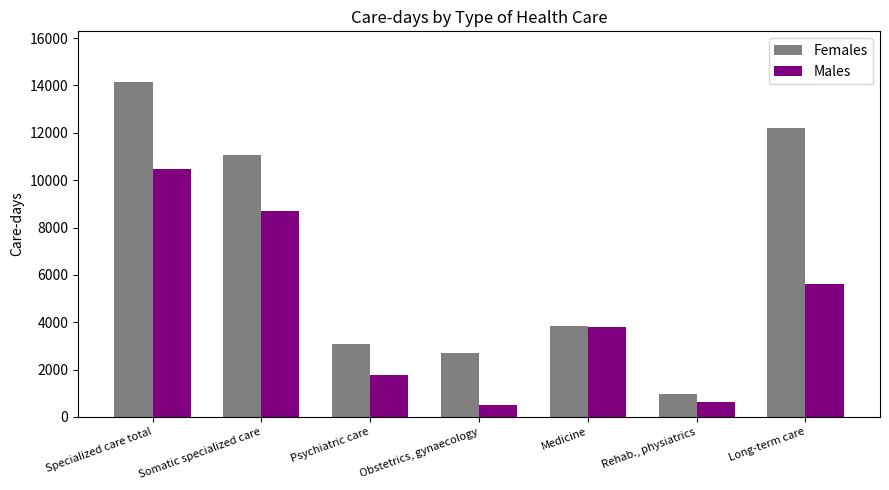

At how many categories does at least one series exceed 3190?

4